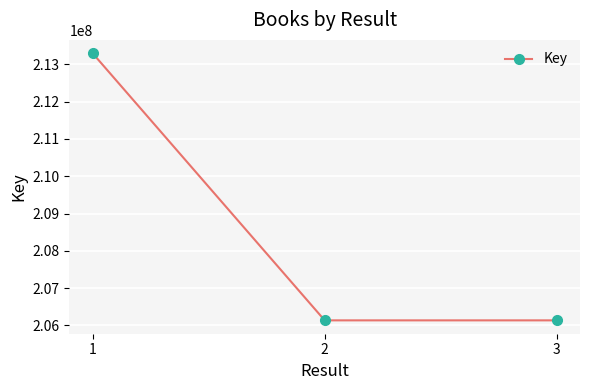

The chart shows a value of 206135376 at 2. True or false?

True